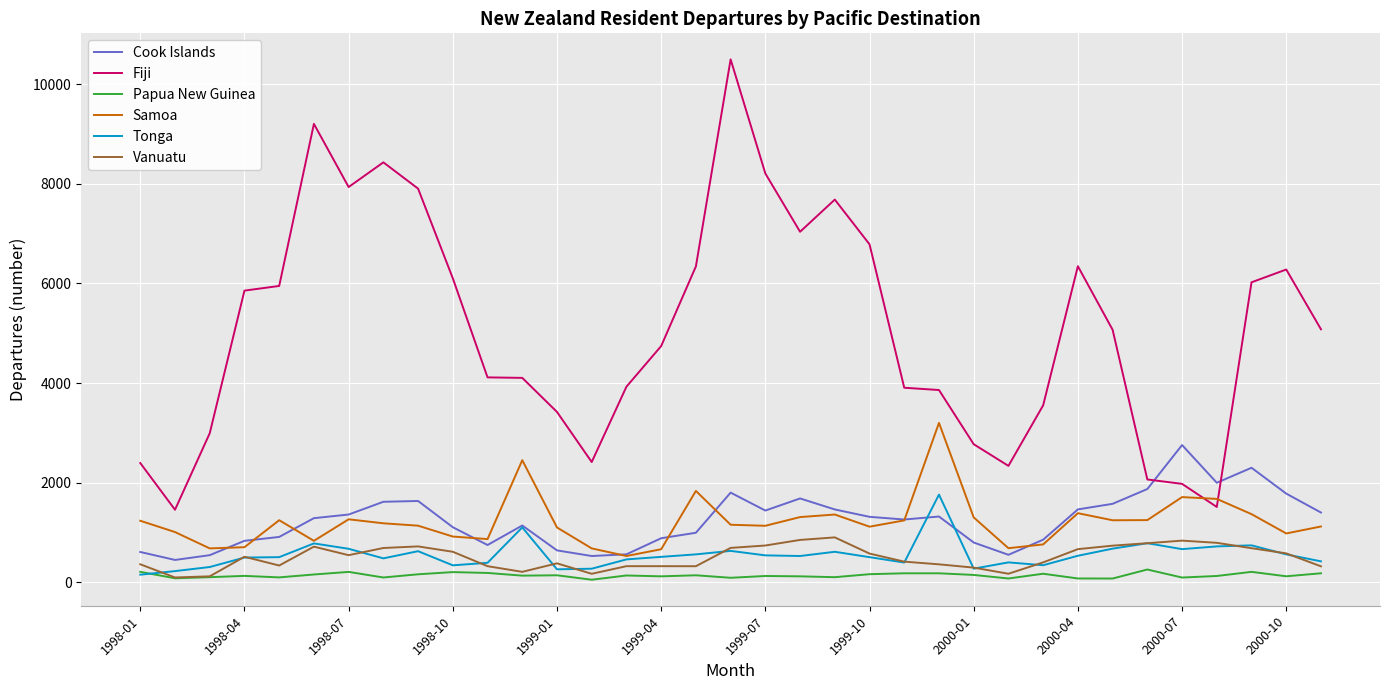

Which series has the widest spread of values?

Fiji